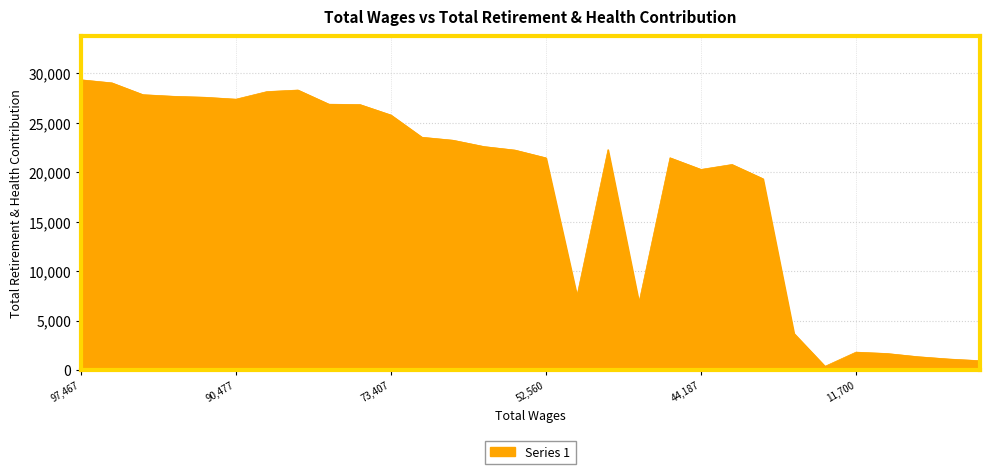

Rank the categories by value from highest to lowest.

97467, 96252, 88996, 89182, 95768, 94425, 93098, 90477, 88667, 83502, 73407, 65033, 62818, 57045, 50693, 53424, 45252, 52560, 41613, 44187, 37760, 51175, 46800, 26600, 11700, 10800, 8713, 8400, 6125, 19616